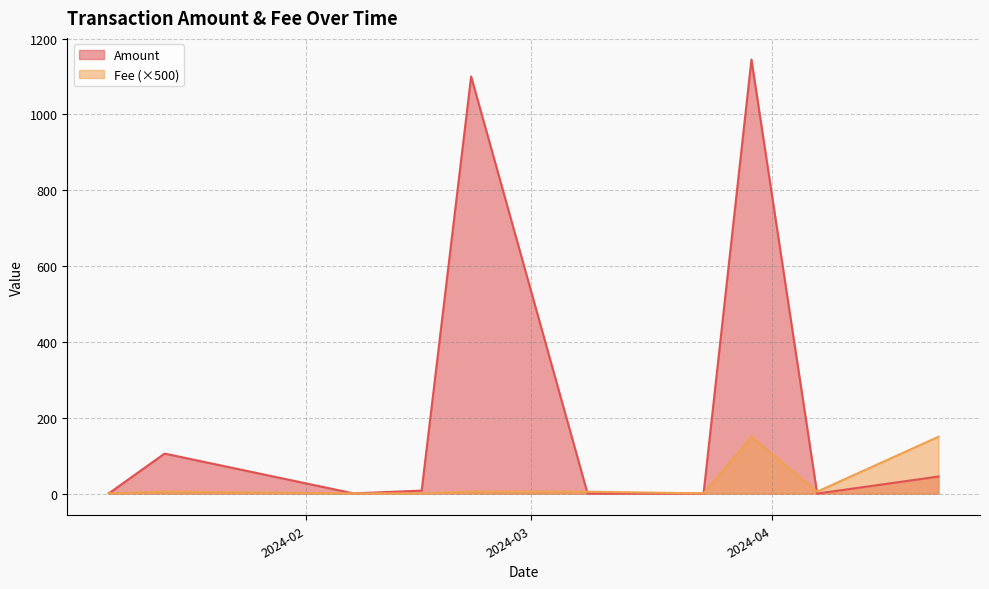

What is the difference between the highest and lowest values at 2024-03-08 06:12:00?

5.0